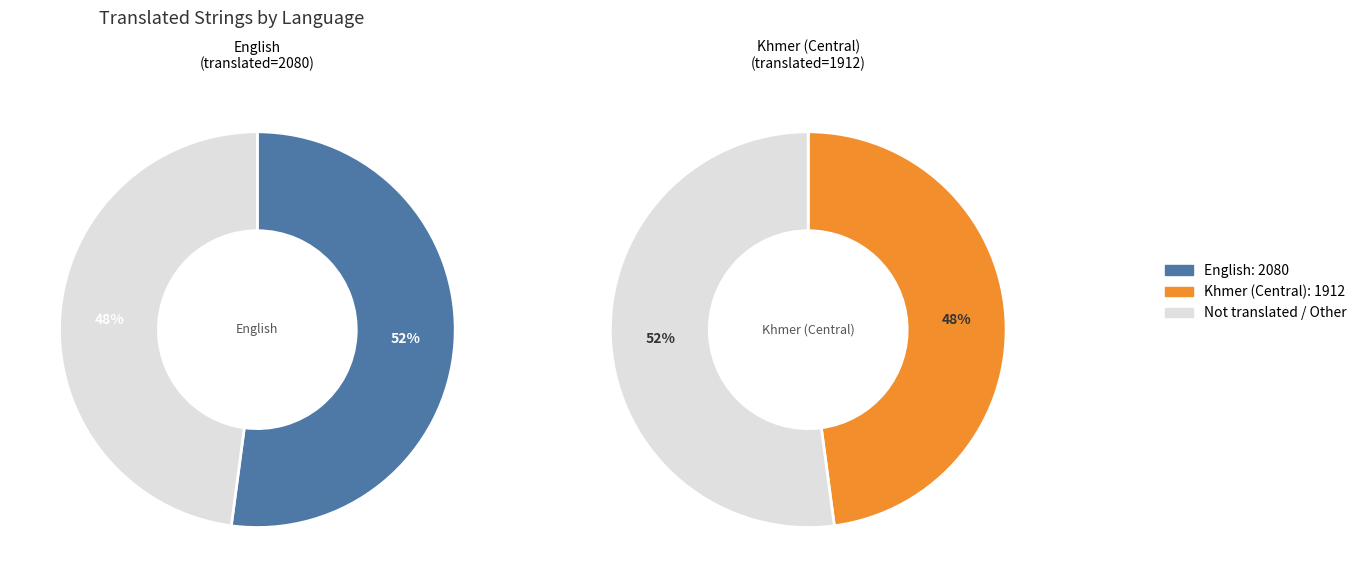

What is the majority slice?

English